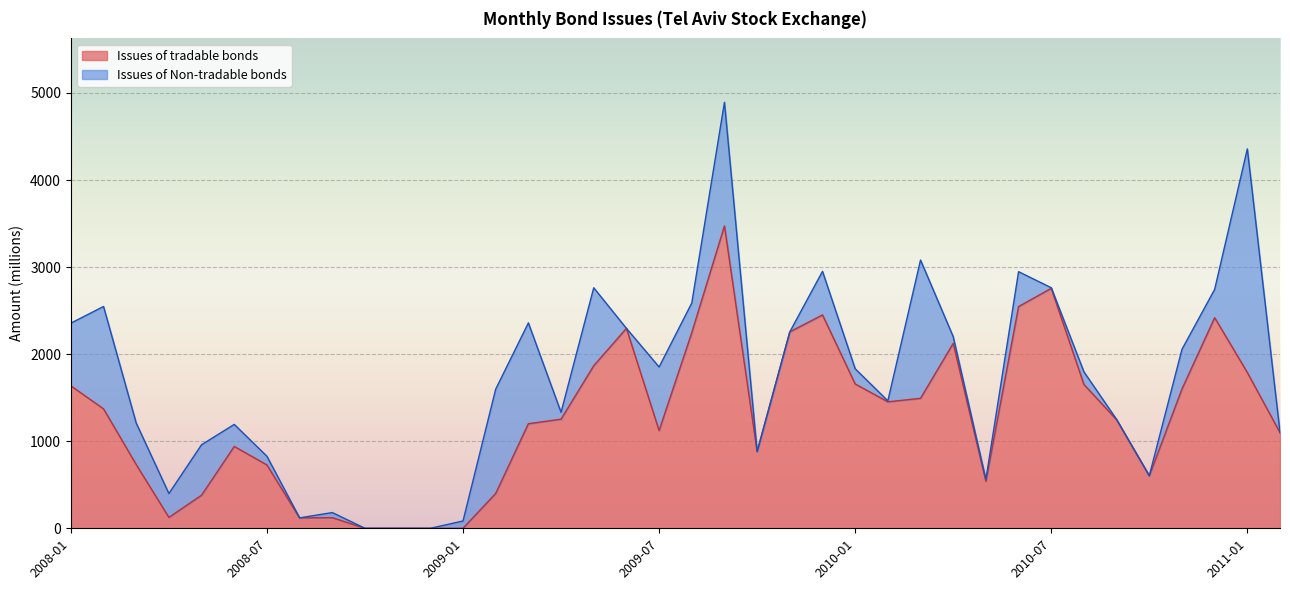

Rank the categories by value from lowest to highest.

2008-10, 2008-11, 2008-12, 2009-01, 2008-08, 2008-09, 2008-04, 2008-05, 2009-02, 2010-05, 2010-10, 2008-07, 2008-03, 2009-10, 2008-06, 2011-02, 2009-07, 2009-03, 2010-09, 2009-04, 2008-02, 2010-02, 2010-03, 2010-11, 2008-01, 2010-08, 2010-01, 2011-01, 2009-05, 2010-04, 2009-08, 2009-11, 2009-06, 2010-12, 2009-12, 2010-06, 2010-07, 2009-09